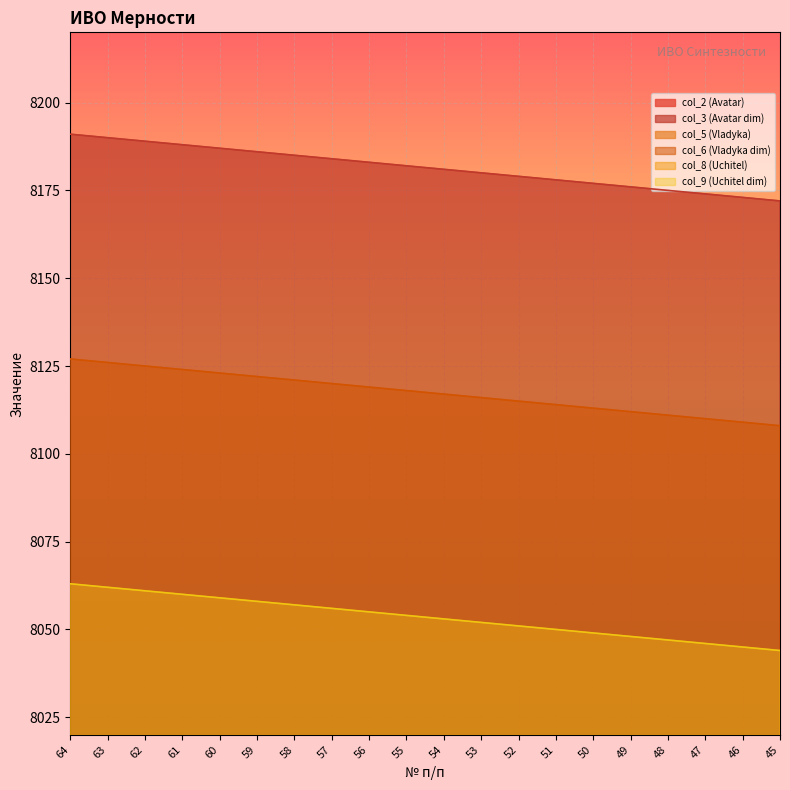

What is the average value of the col_6 (Vladyka dim) series?

8118